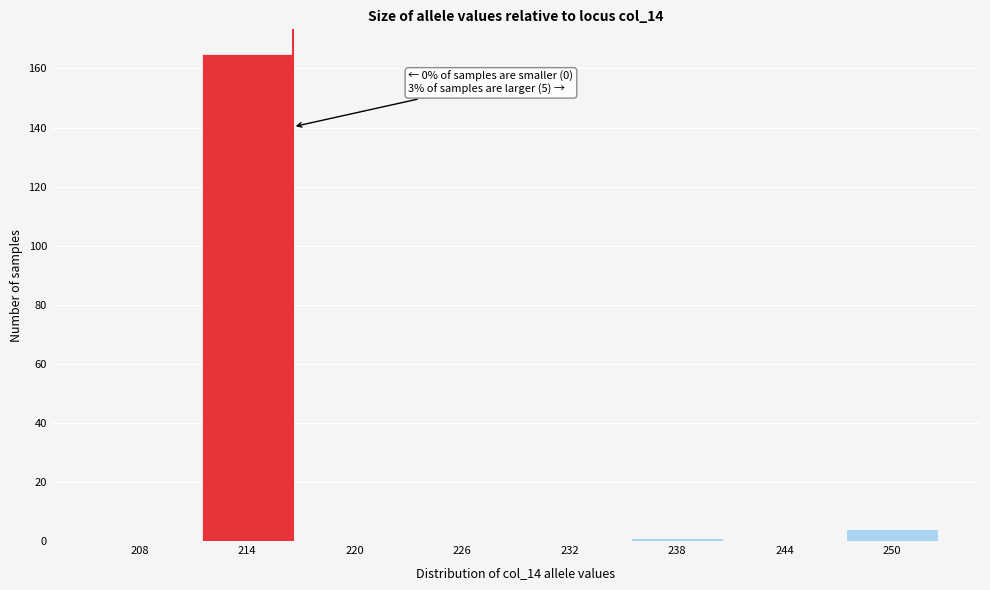

Reading left to right, extract all data points from this chart.

208=0	214=165	220=0	226=0	232=0	238=1	244=0	250=4